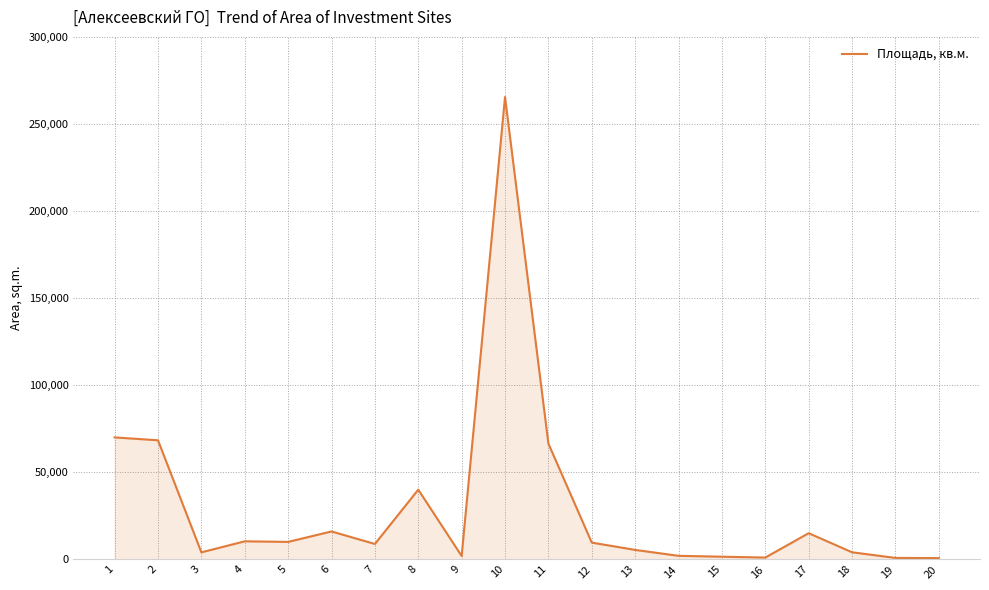

Between 3 and 16, which is larger?

3